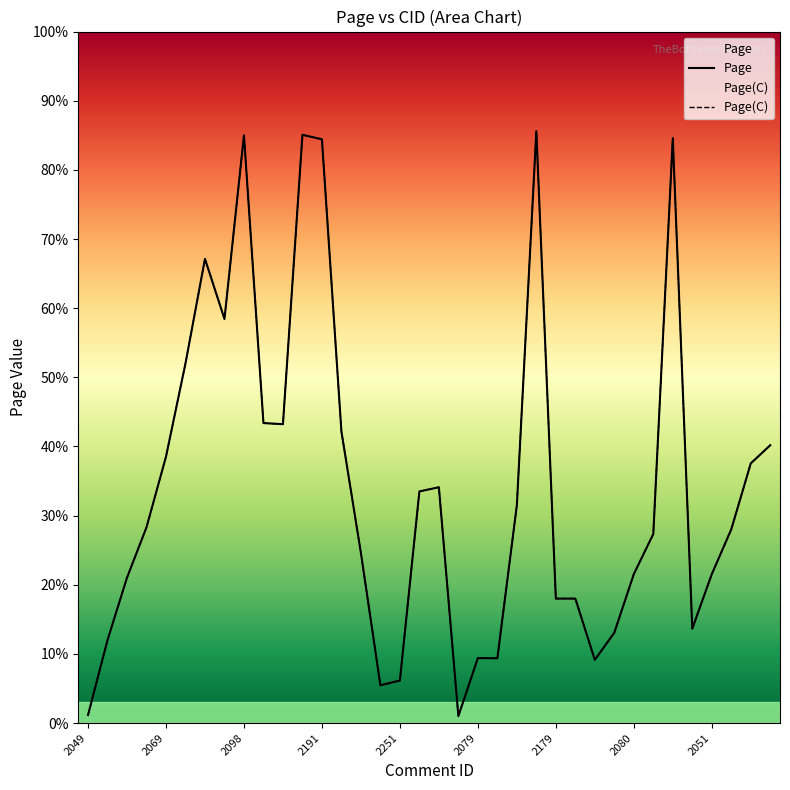

What is the label of the 15th point from the right?

2057